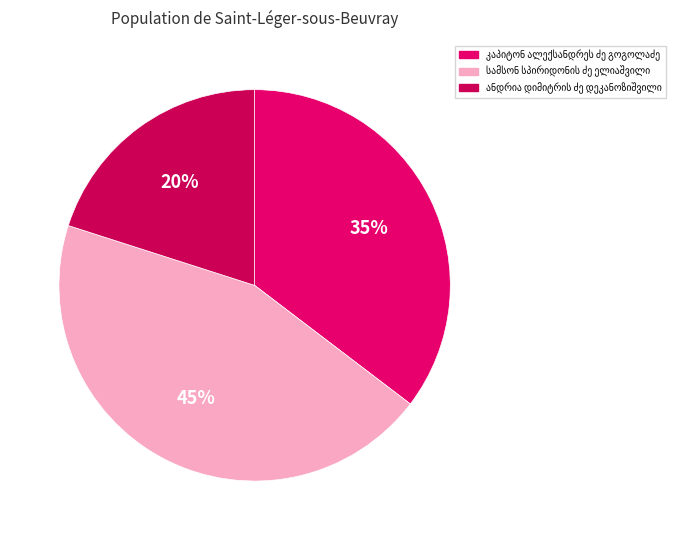

Count the number of slices in the pie.

3